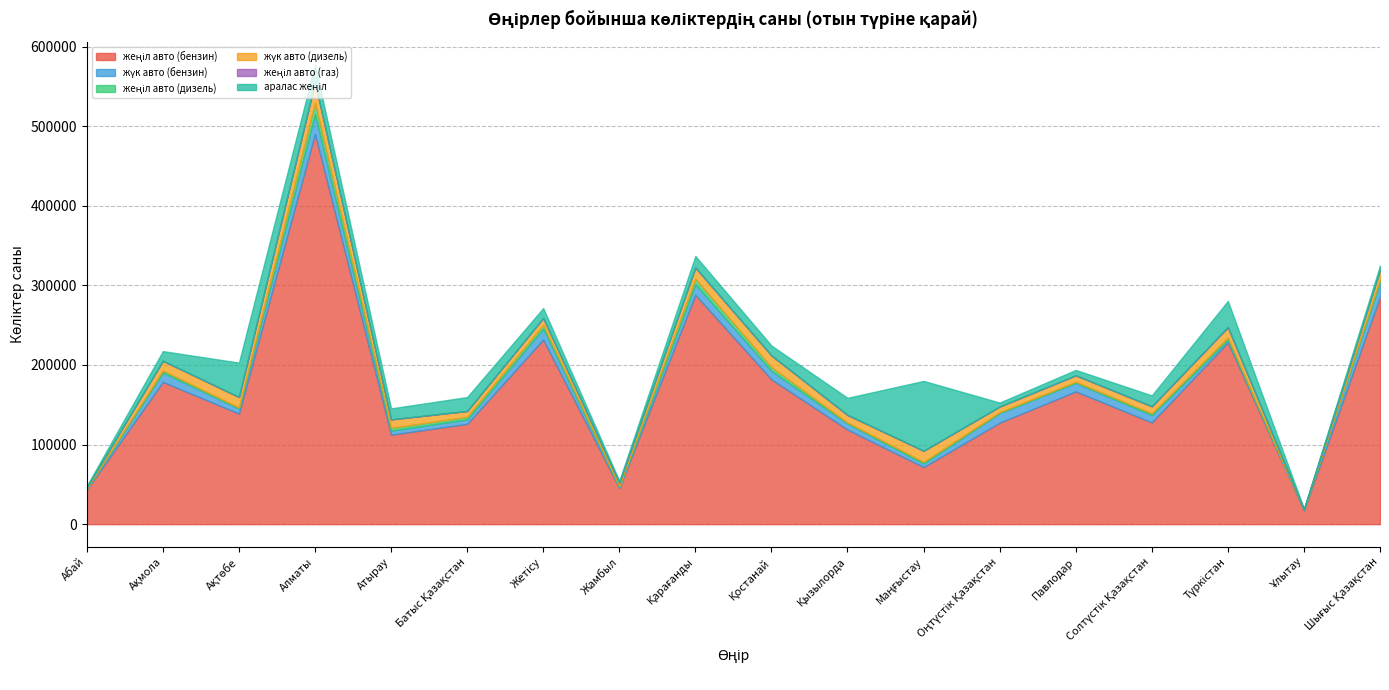

What is the lowest value of the жеңіл авто (дизель) series?

356